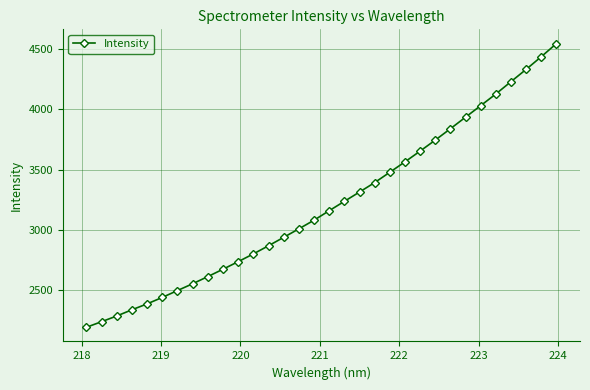

What is the difference between the maximum and minimum values?

2350.1